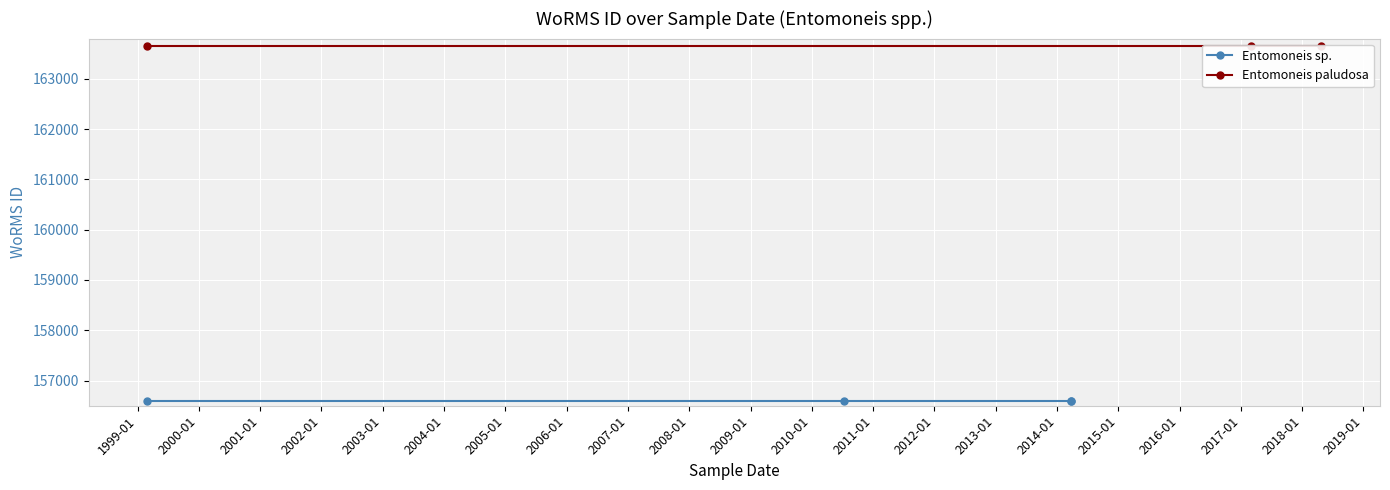

Is it true that the value at 23-03-2014 is 235406?

False